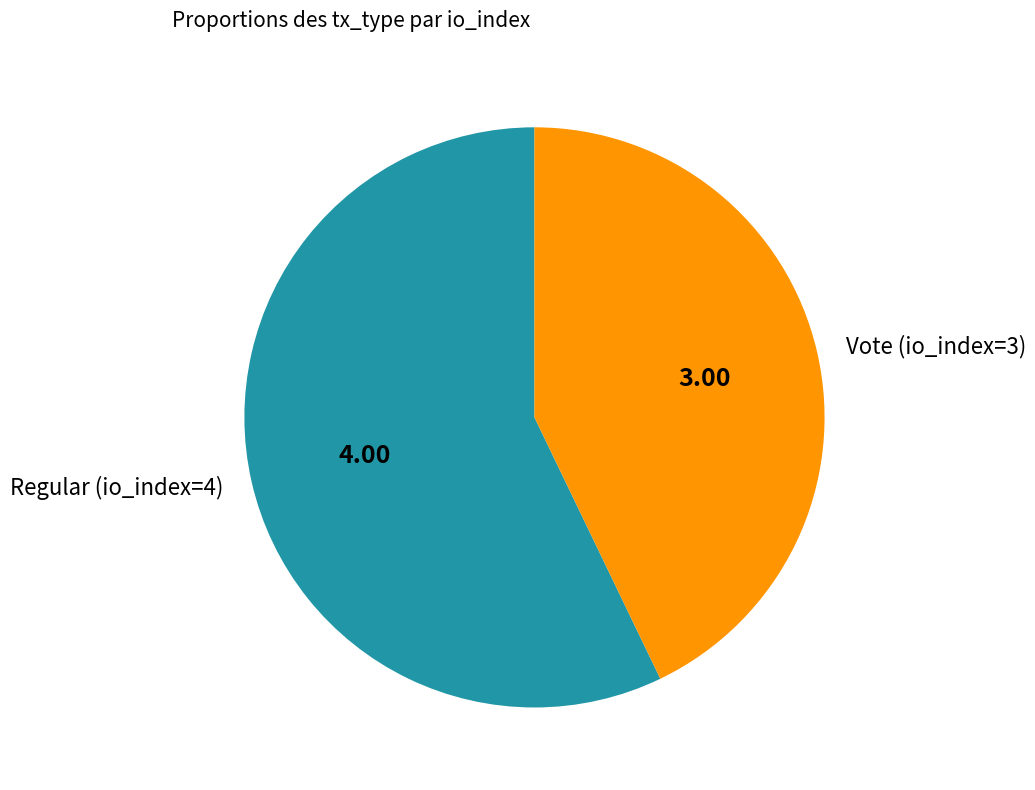

Between Regular (io_index=4) and Vote (io_index=3), which is larger?

Regular (io_index=4)